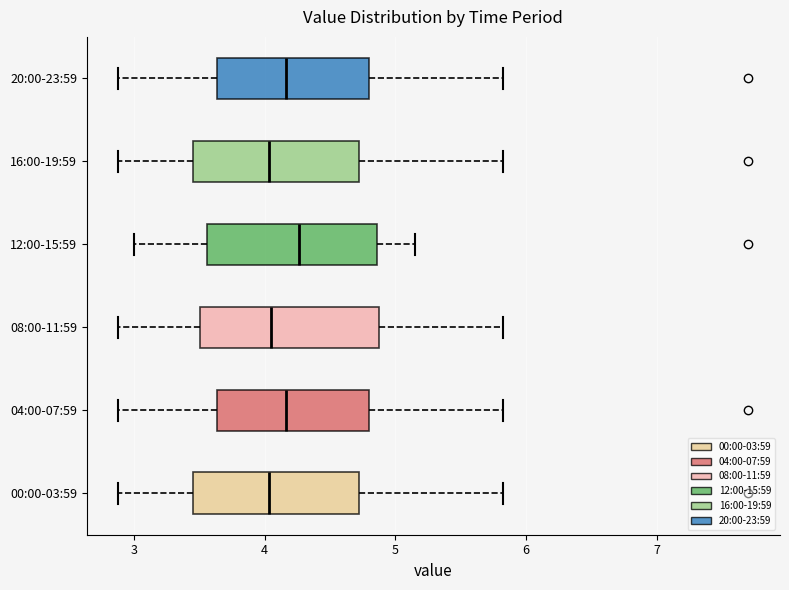

Reading bottom to top, read every box against the x-axis: the position of its median line, the range the box covers, and the ends of its whiskers. The values are not printed on the chart, so give them approximately, as read against the axis.

00:00-03:59: median 4.0, box 3.5 to 4.7, whiskers 2.9 to 5.8
04:00-07:59: median 4.2, box 3.6 to 4.8, whiskers 2.9 to 5.8
08:00-11:59: median 4.1, box 3.5 to 4.9, whiskers 2.9 to 5.8
12:00-15:59: median 4.3, box 3.6 to 4.9, whiskers 3.0 to 5.2
16:00-19:59: median 4.0, box 3.5 to 4.7, whiskers 2.9 to 5.8
20:00-23:59: median 4.2, box 3.6 to 4.8, whiskers 2.9 to 5.8